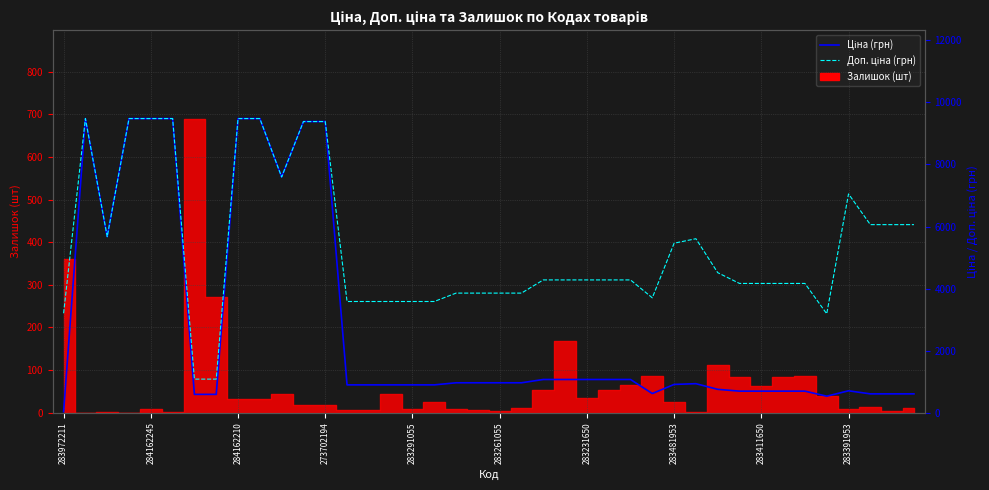

What is the label of the 40th point from the right?

283972211